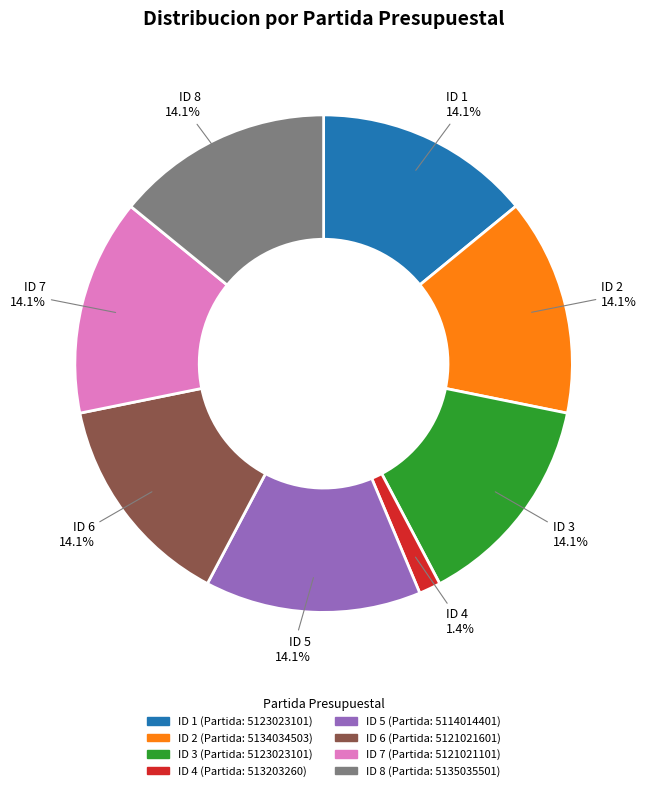

Is there a majority slice in this chart?

No